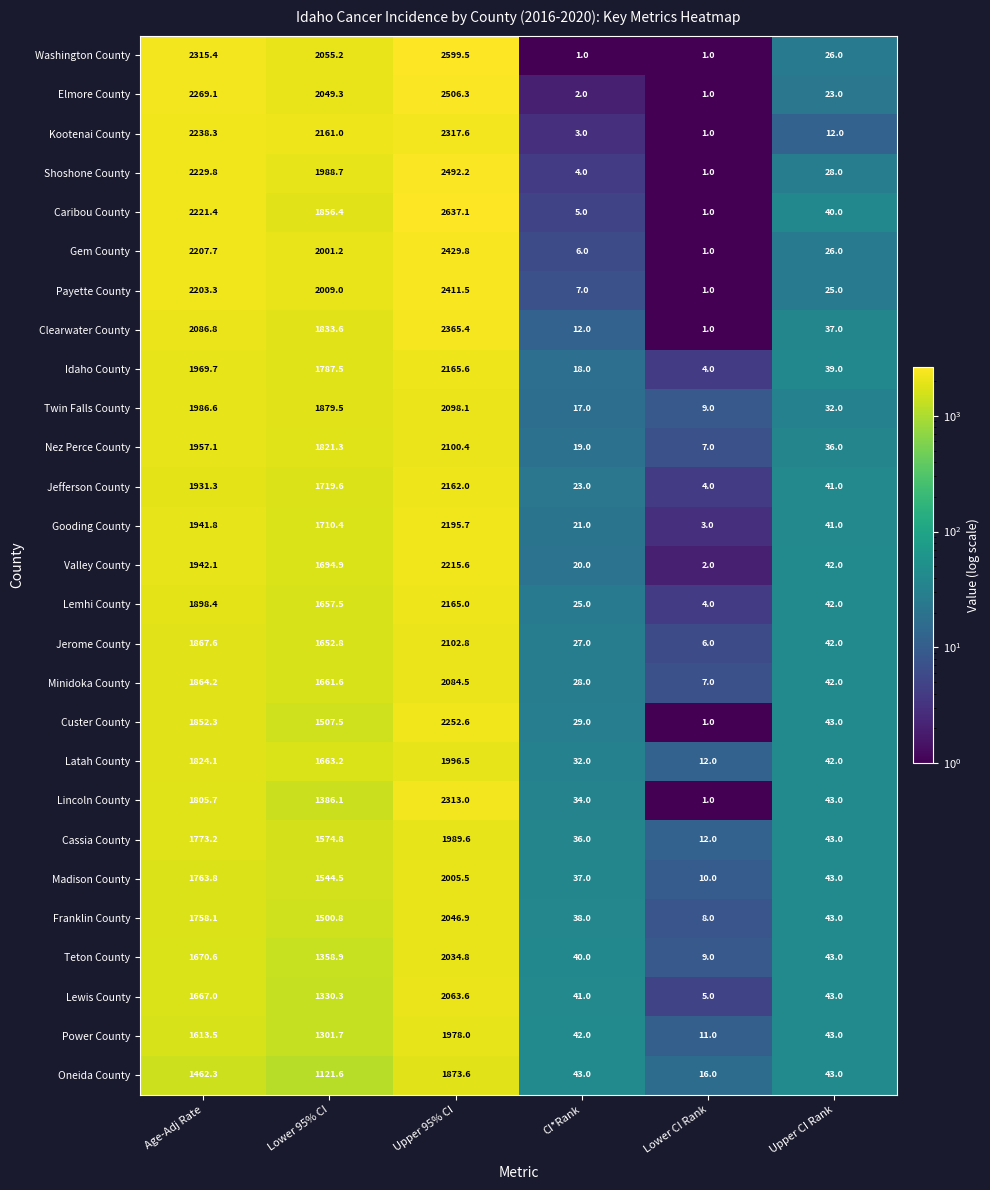

At how many categories does at least one series exceed 542?

3